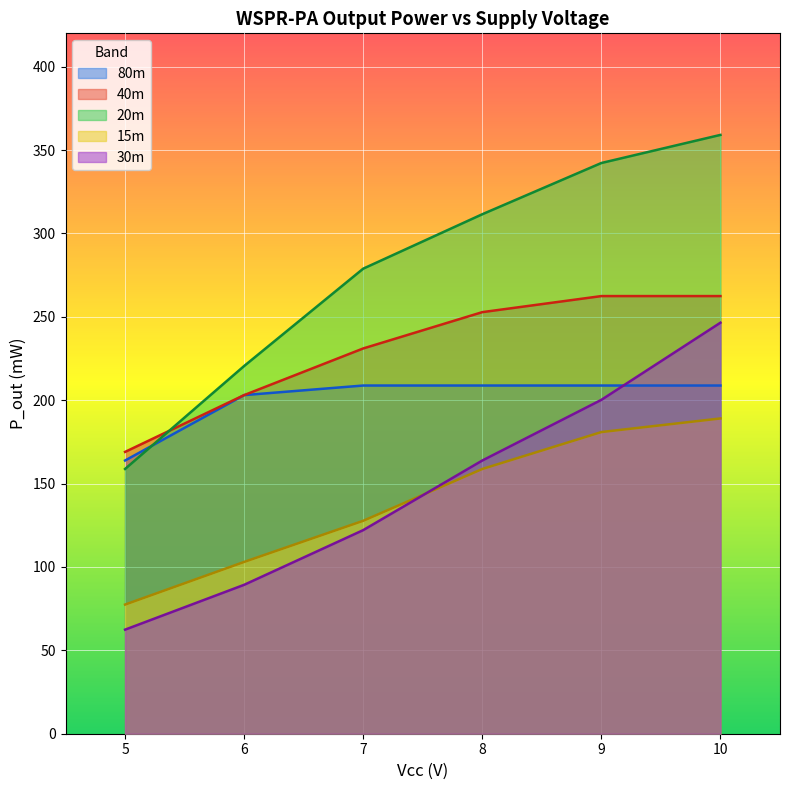

Which category has the highest value across all series?

10